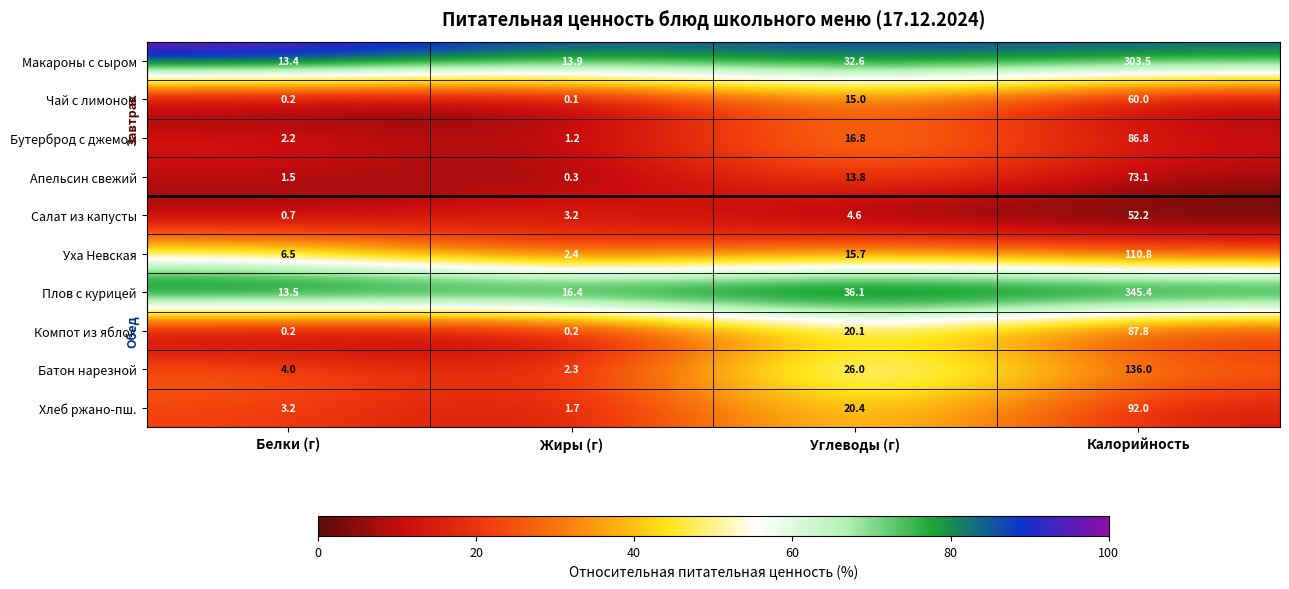

At which category does the chart reach its minimum across all series?

Жиры (г)